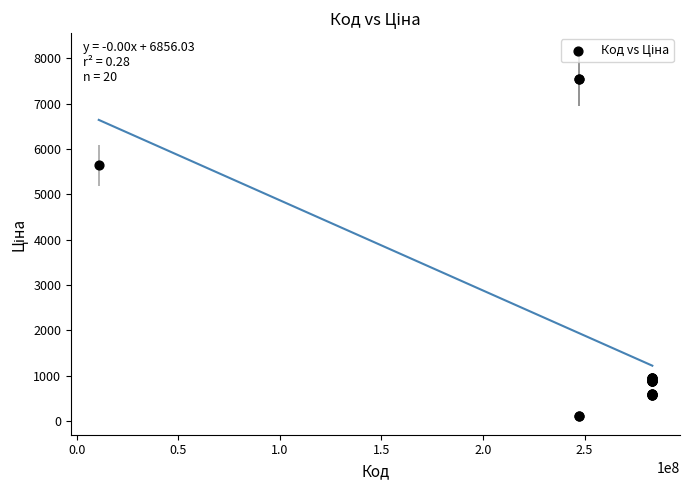

What Y value in the scatter plot is closest to 3829?

5636.0